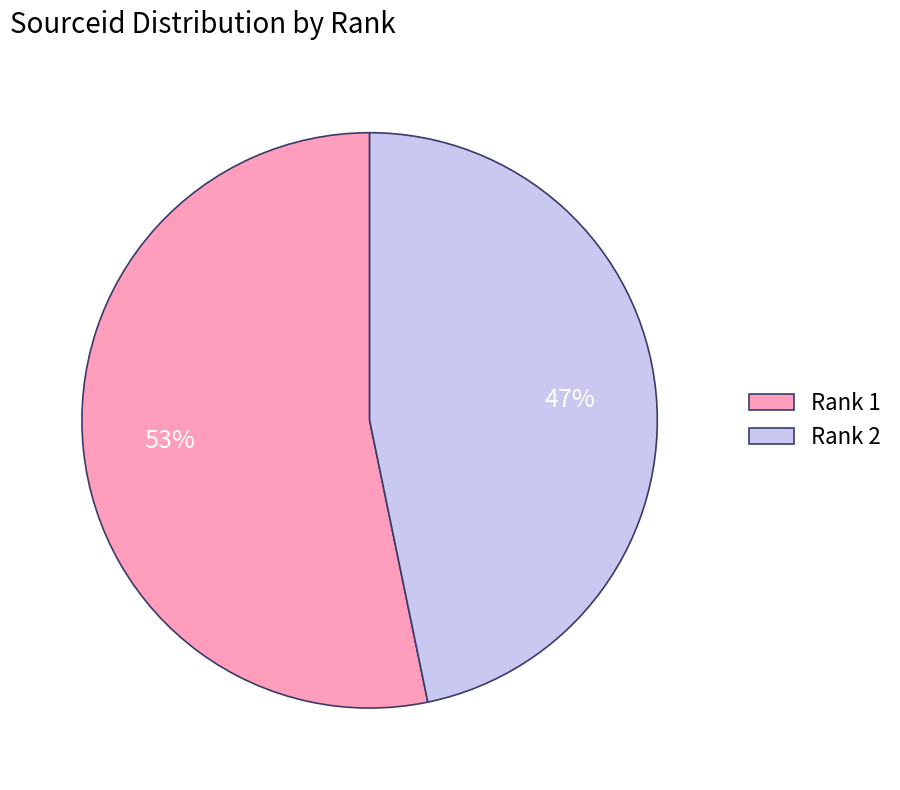

To the nearest percent, what is the difference between the largest and smallest slice percentages?

6%